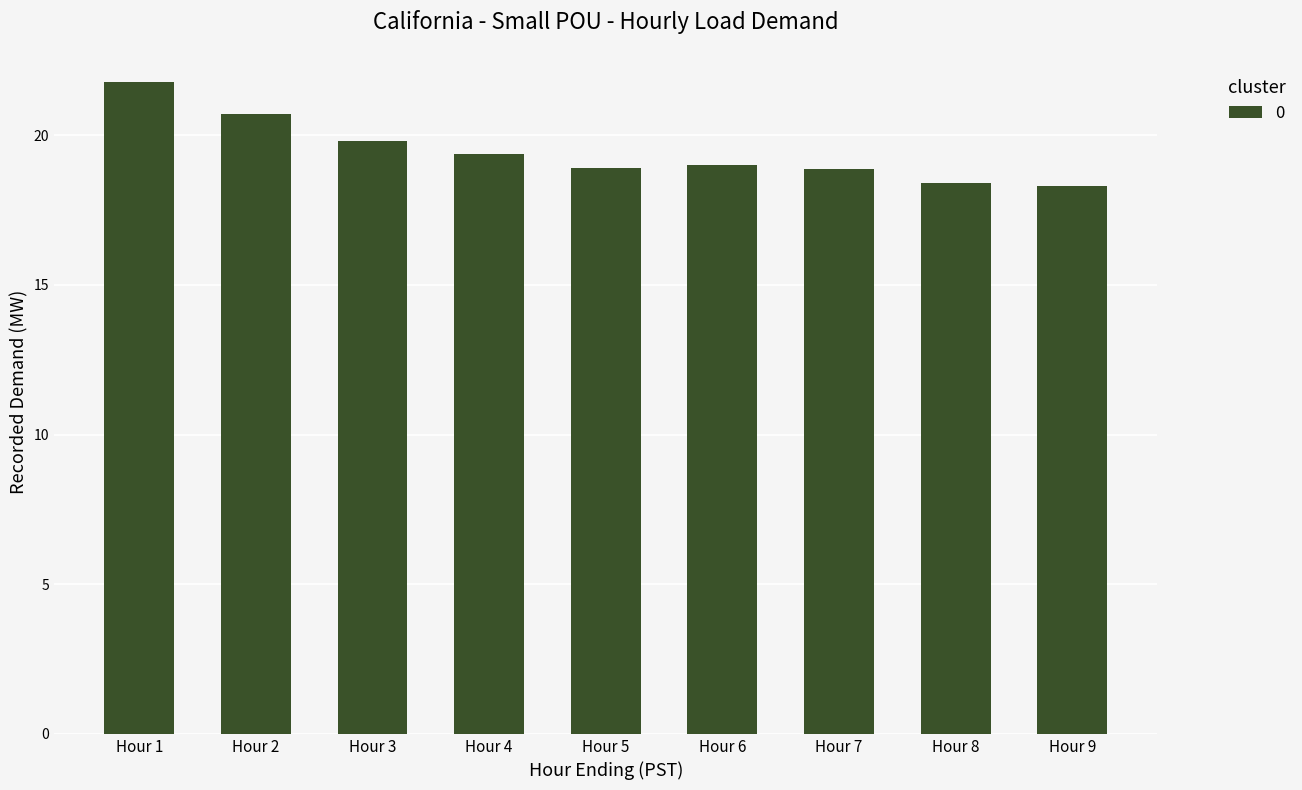

What is the value of the 1st bar from the left?

21.8